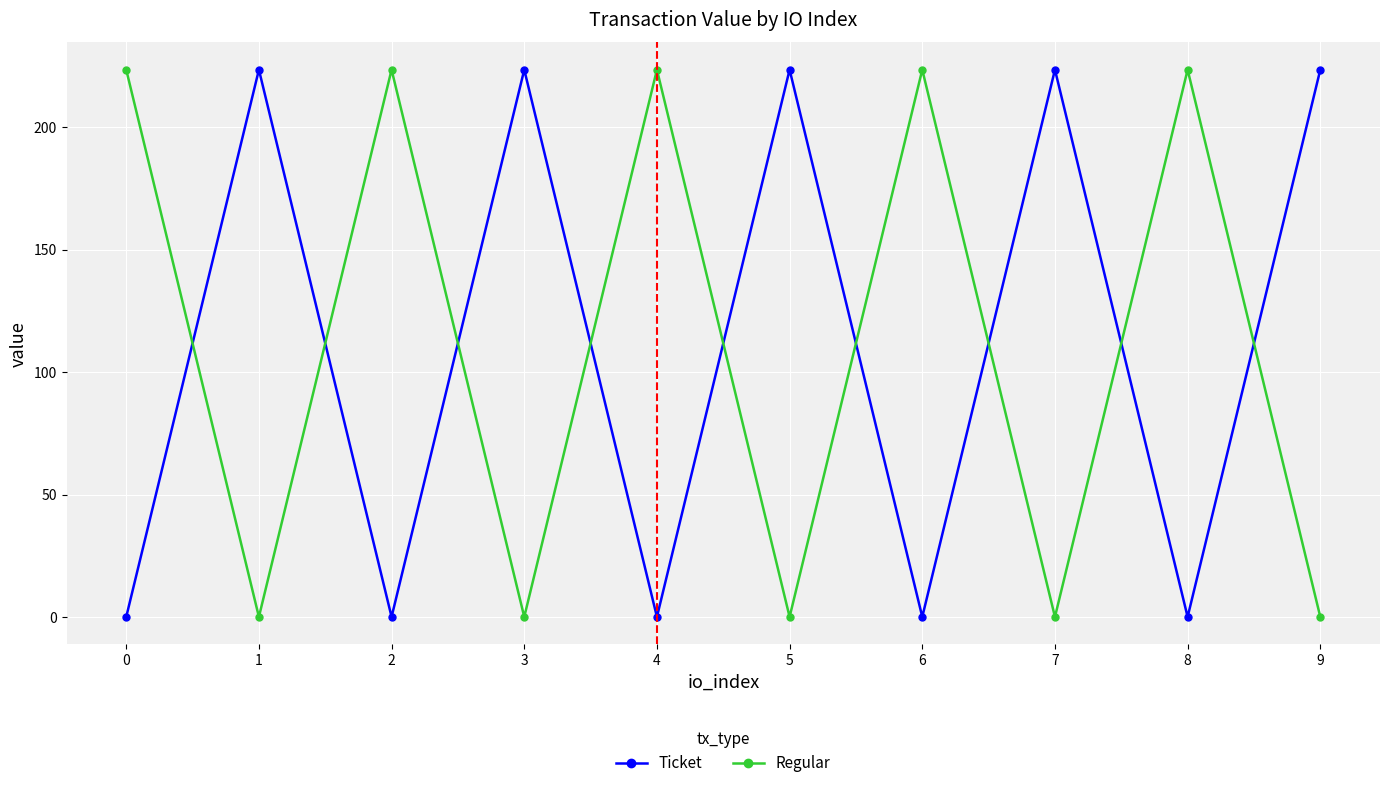

True or false: Ticket and Regular intersect in this chart.

True